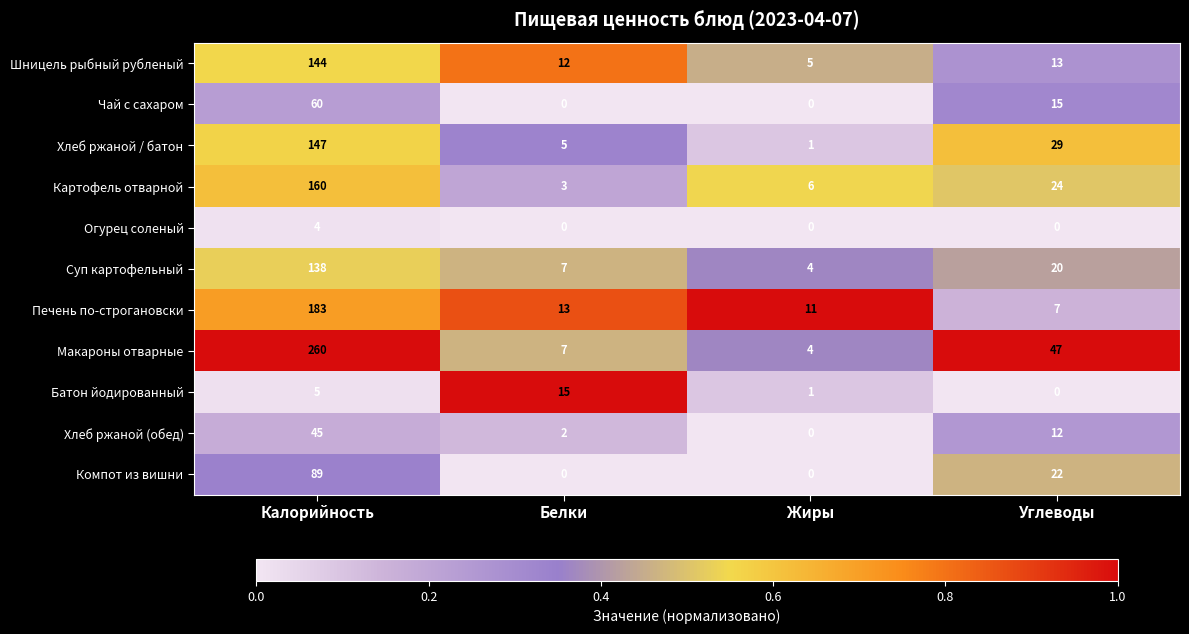

List the labels in order of Батон йодированный value, largest first.

Белки, Калорийность, Жиры, Углеводы